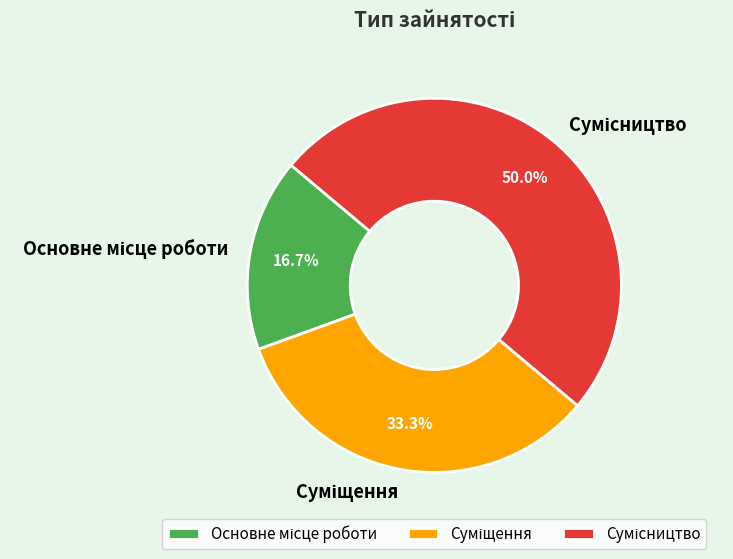

Count the number of slices in the pie.

3